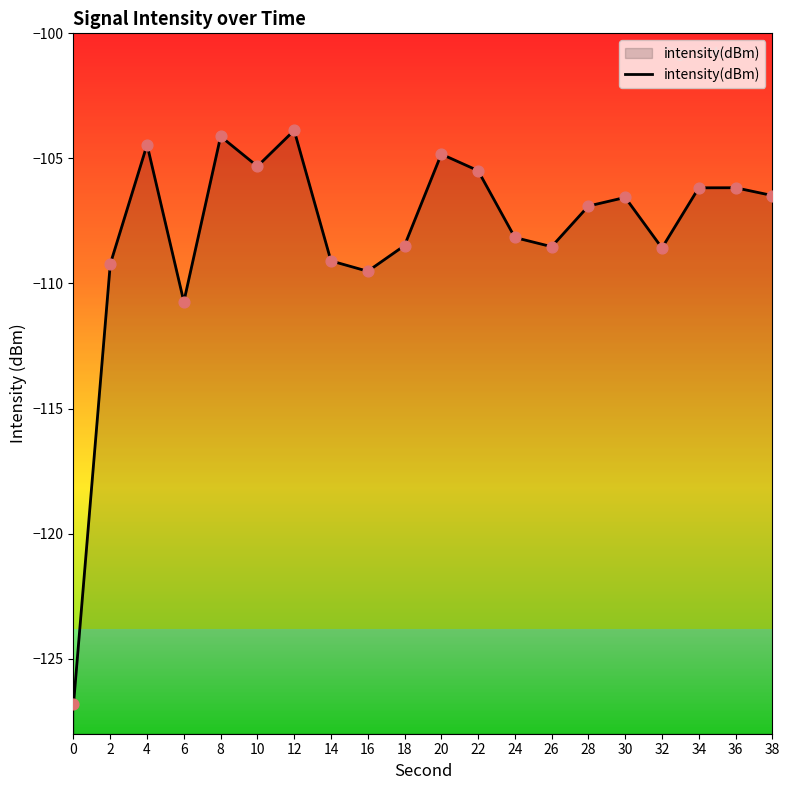

Which has a higher value, 30 or 20?

20